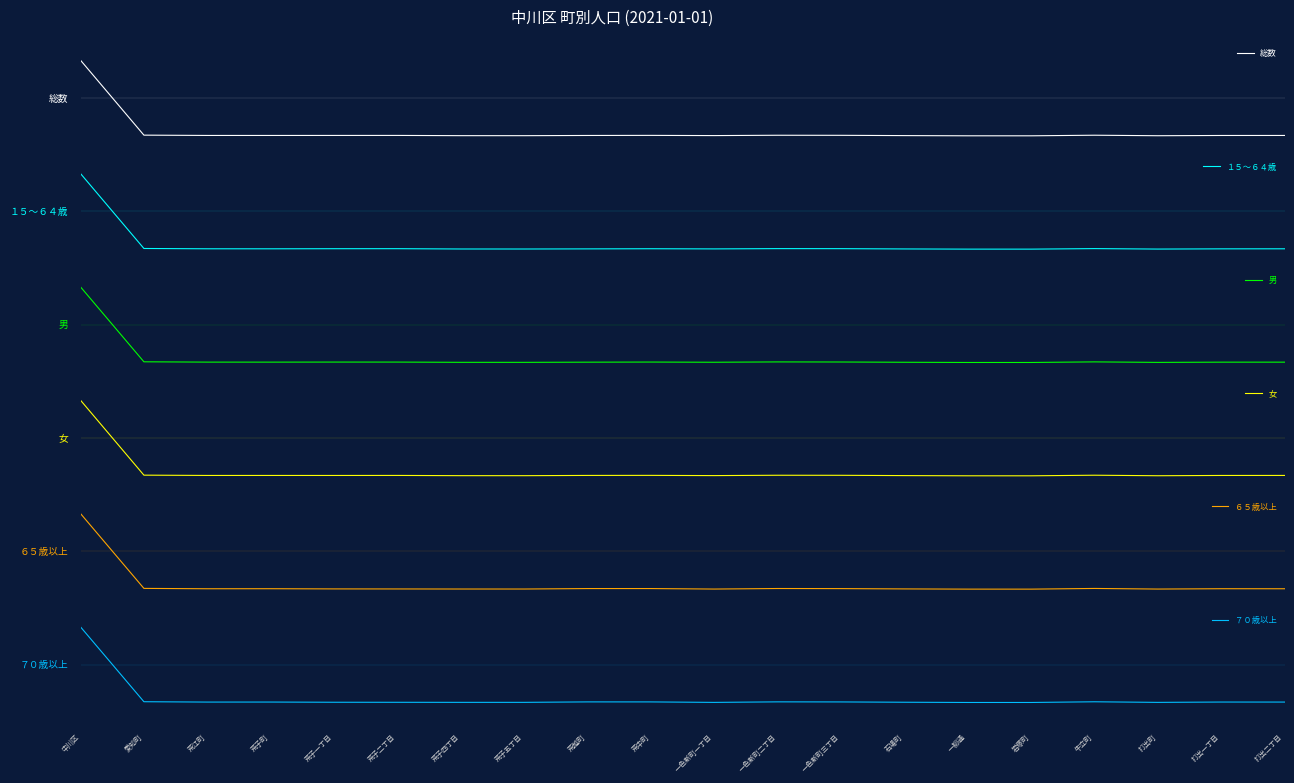

How many interior local valleys does the 総数 series have?

5